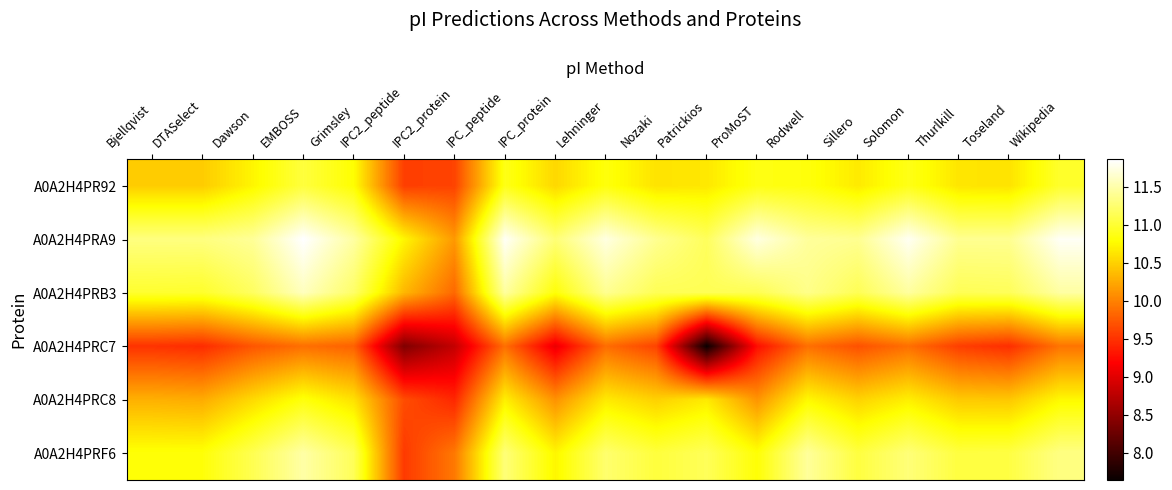

List the series in order of their peak value, lowest first.

A0A2H4PRC7, A0A2H4PRC8, A0A2H4PR92, A0A2H4PRF6, A0A2H4PRB3, A0A2H4PRA9